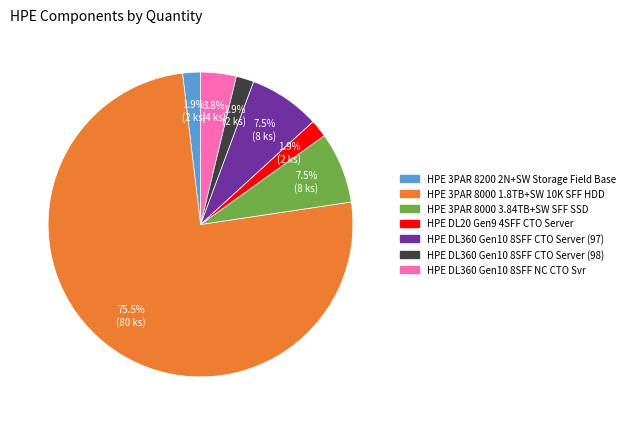

To the nearest percent, what portion does HPE DL360 Gen10 8SFF NC CTO Svr represent?

4%